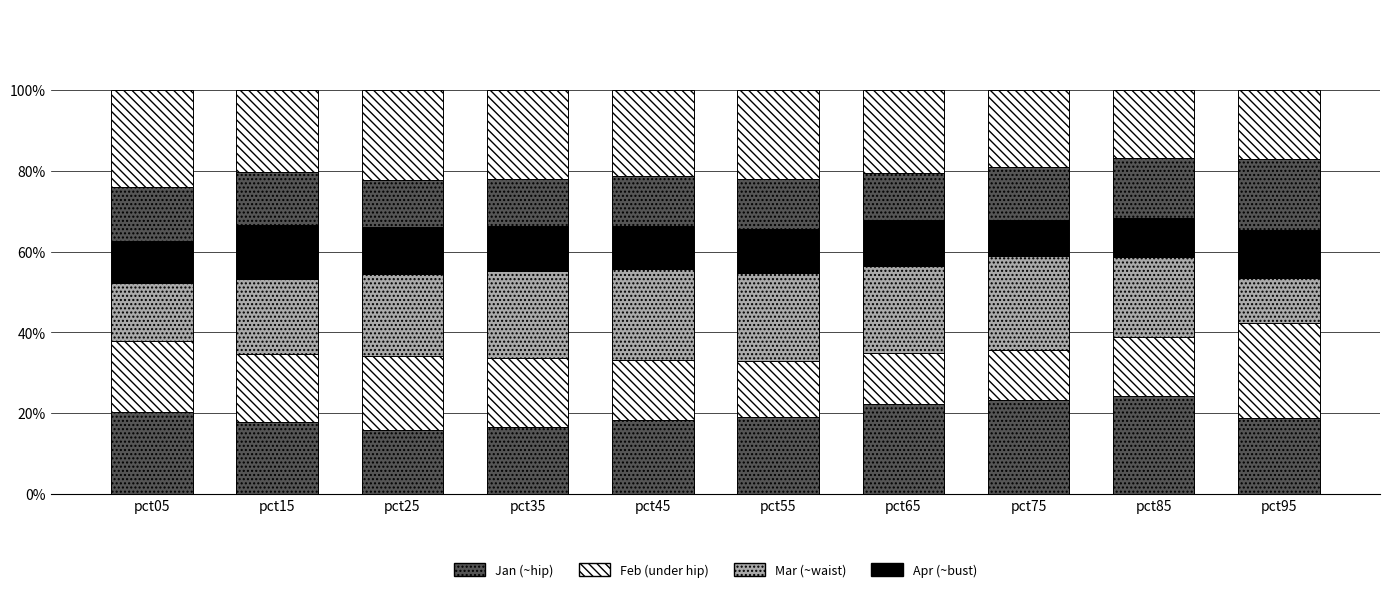

Does the chart contain any negative values?

No